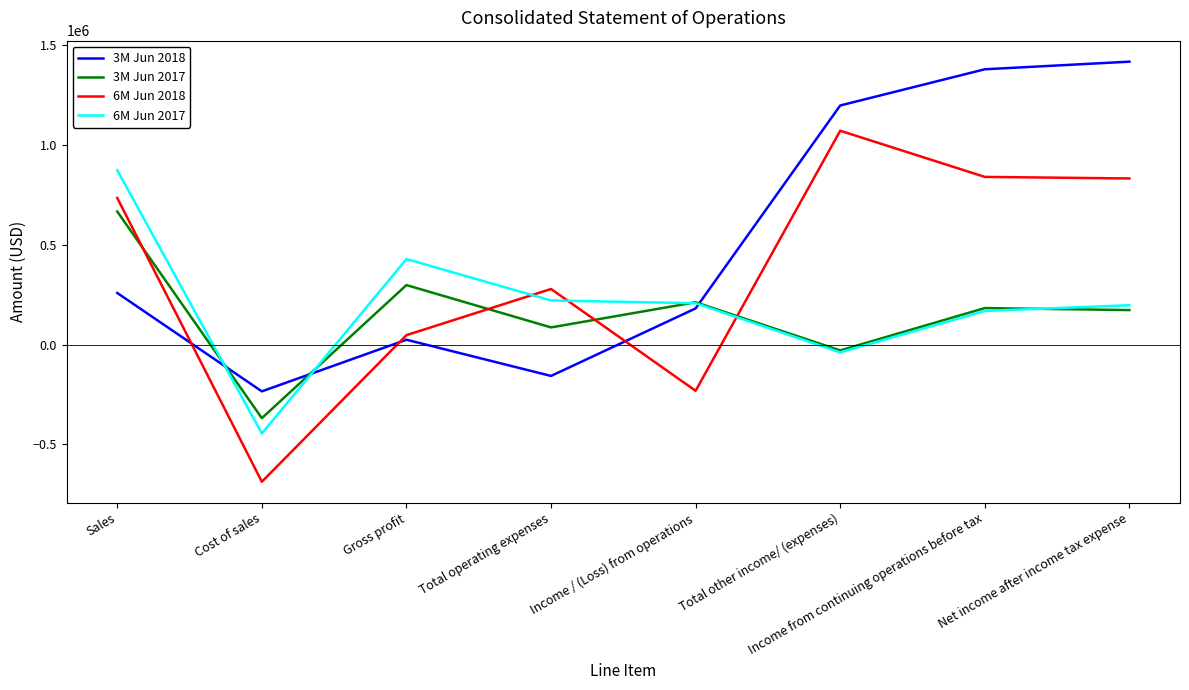

The value of 6M Jun 2018 at Gross profit is 47438. True or false?

True